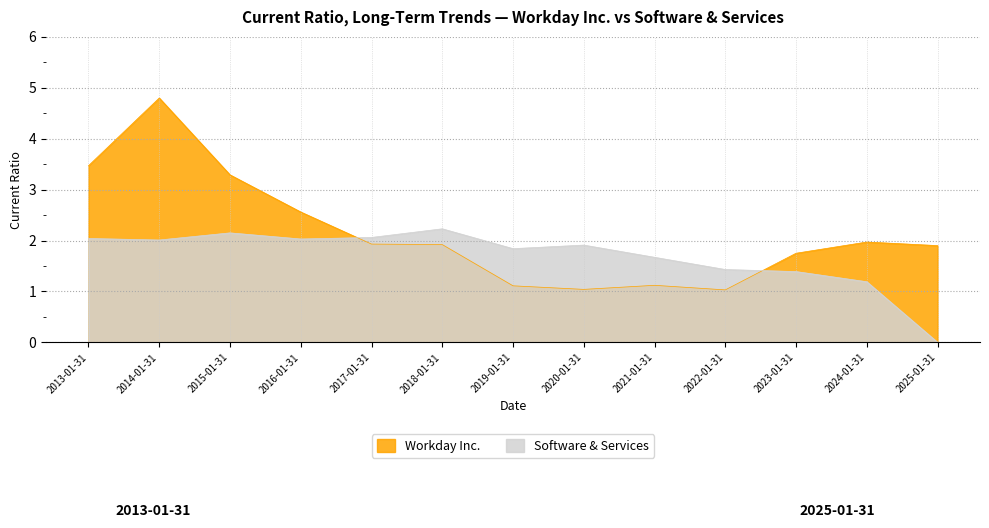

Rank the series by their average value, from lowest to highest.

Software & Services, Workday Inc.